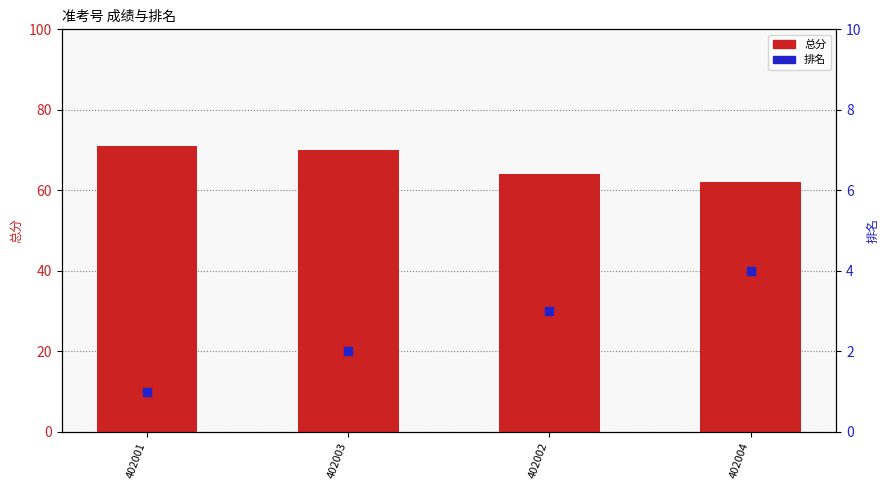

What are all the series names shown in the legend?

总分, 排名